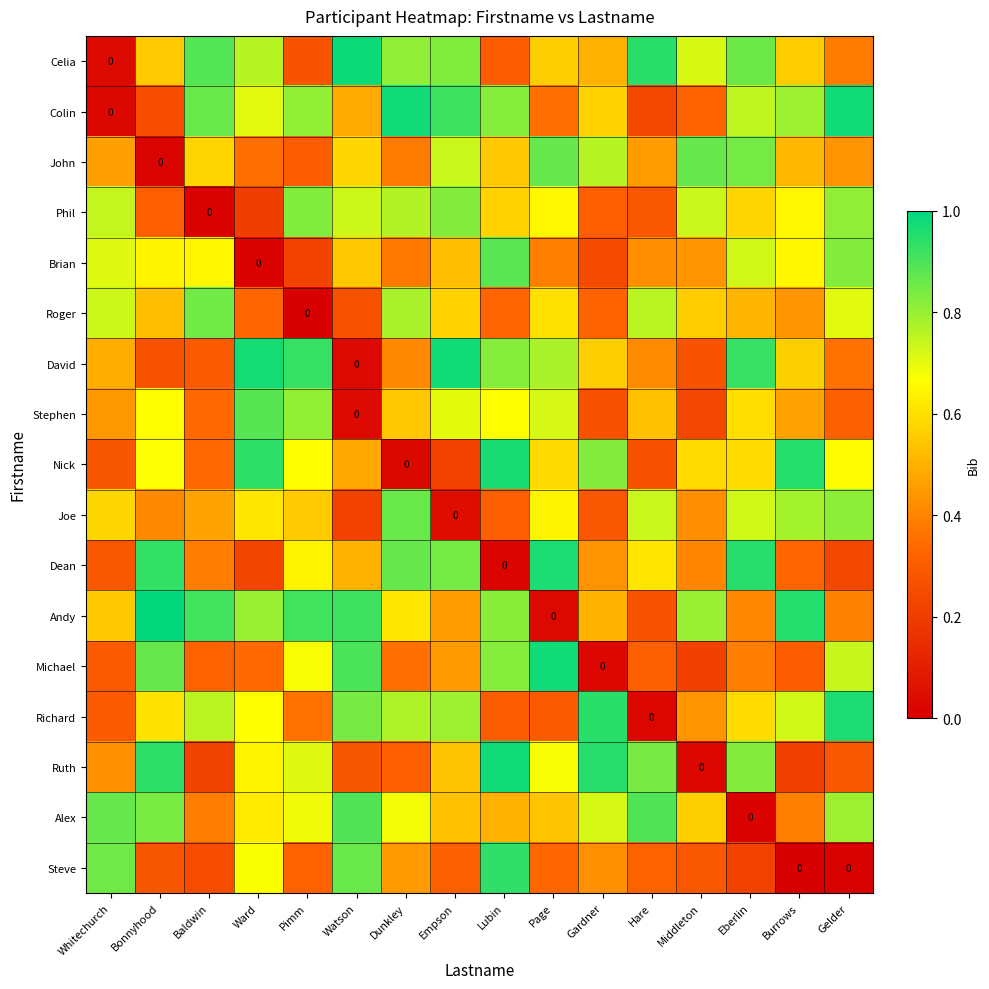

Which has a higher value, Ward or Page?

Ward